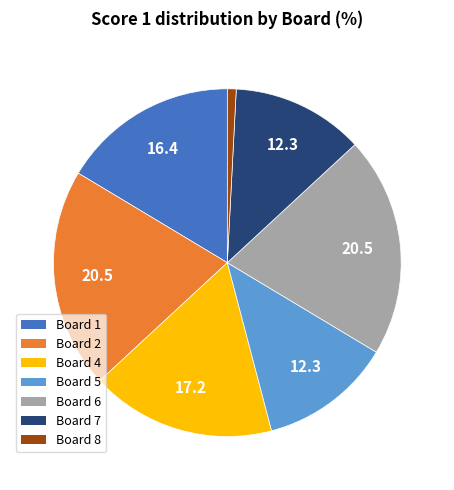

Which slice is the smallest?

Board 8